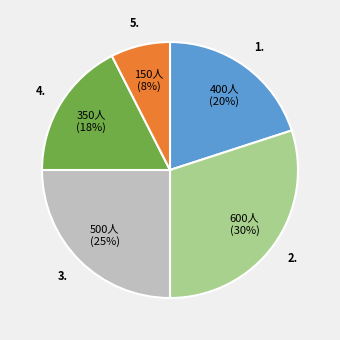

Count the number of slices in the pie.

5